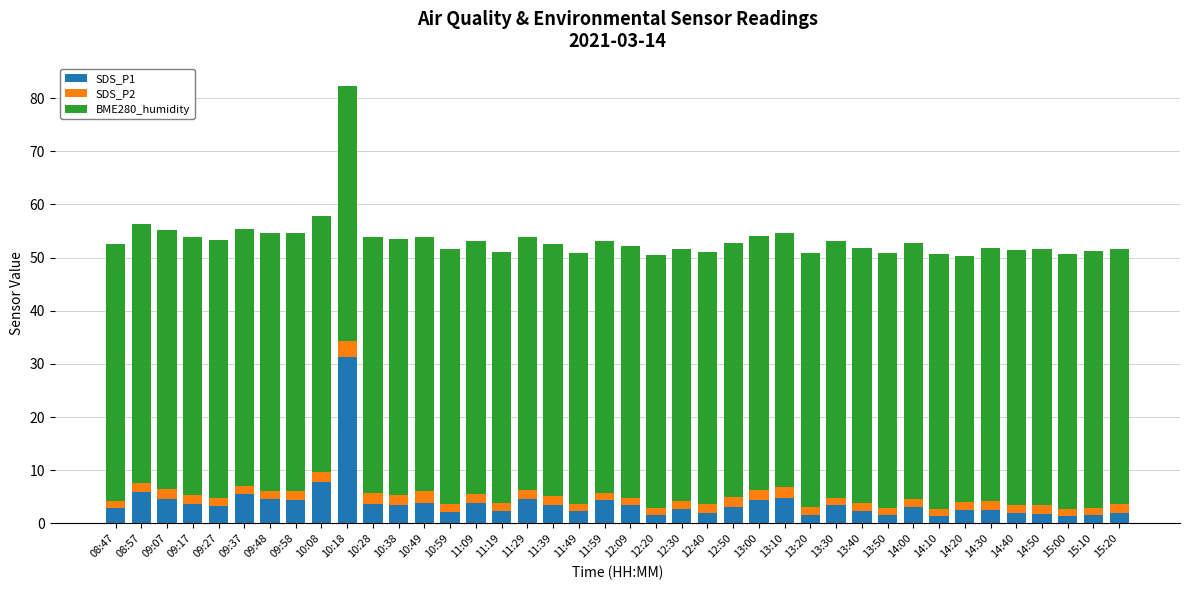

At which category is the sum across all series the highest?

10:18